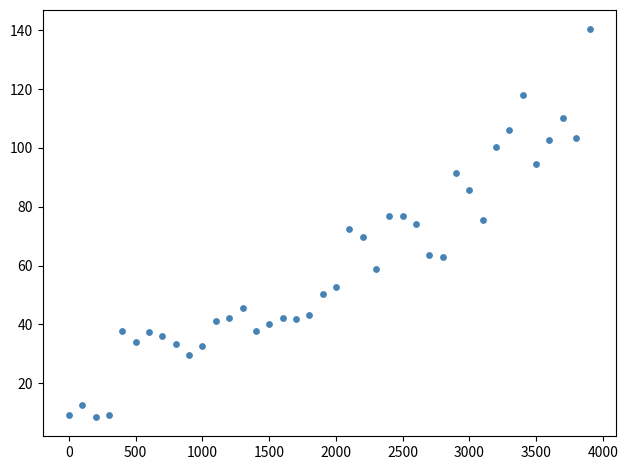

What is the range of X values (max minus min)?

3900.0